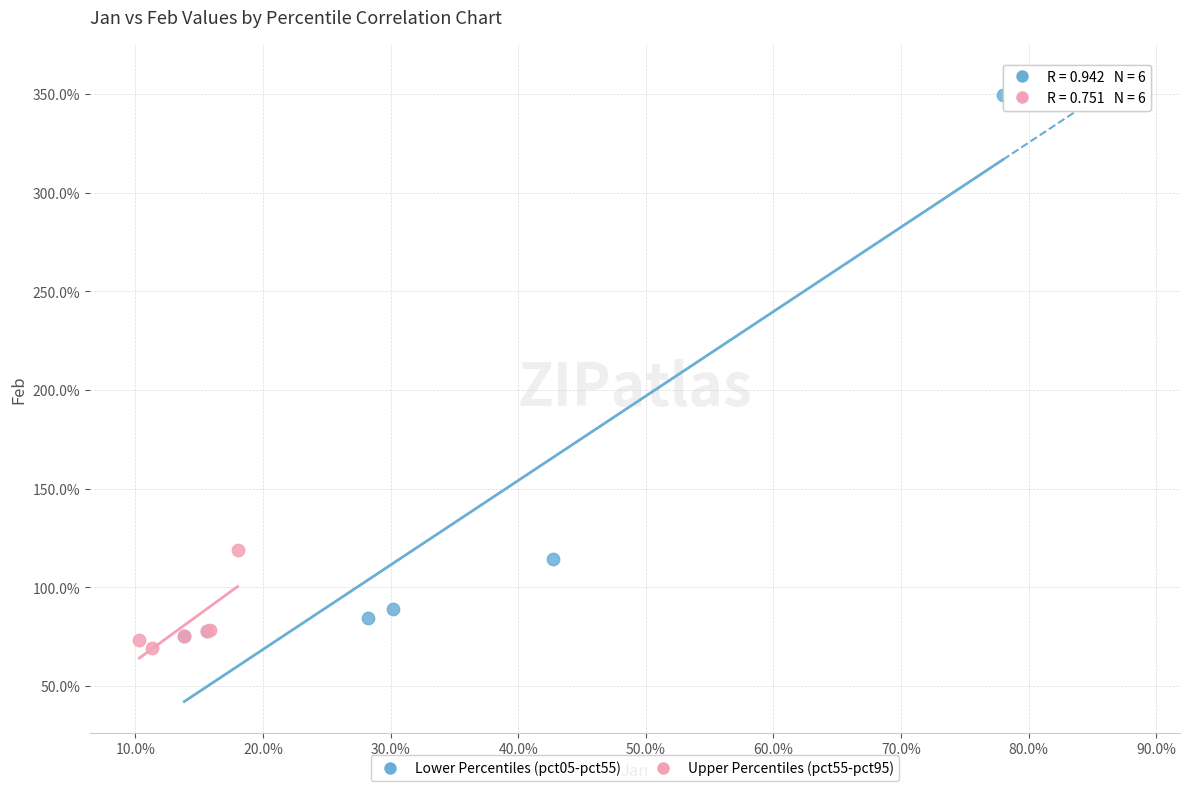

Which series reaches the minimum Y coordinate?

Upper Percentiles (pct55-pct95)